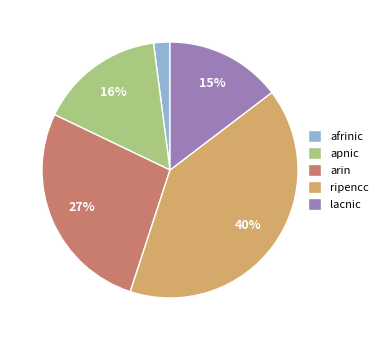

What percentage is the apnic slice, to the nearest percent?

16%